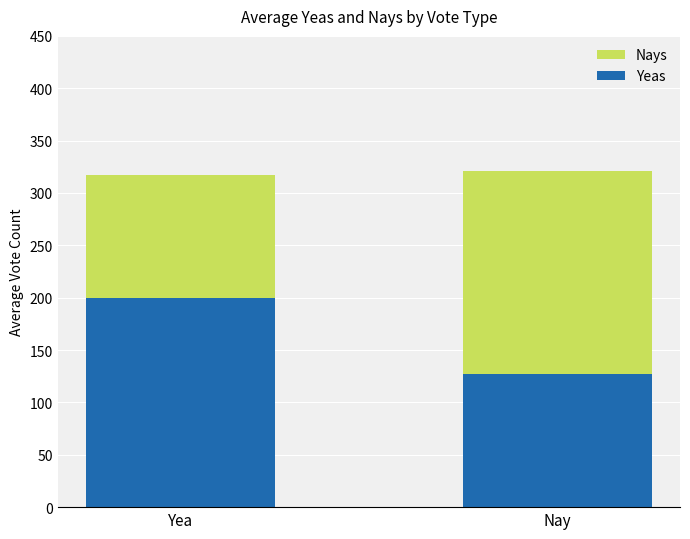

What is the difference between the Yeas values at Yea and Nay?

73